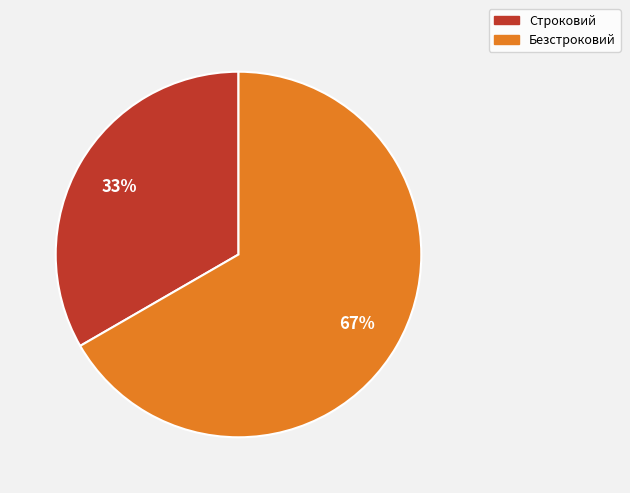

To the nearest percent, what portion does Безстроковий represent?

67%